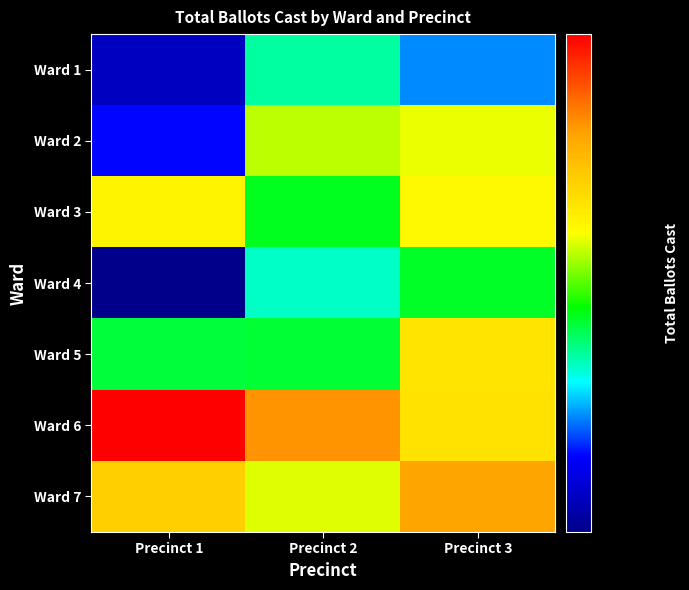

Reading left to right, extract all data points from this chart.

Ward 1: Precinct 1=1191	Precinct 2=1391	Precinct 3=1300
Ward 2: Precinct 1=1245	Precinct 2=1555	Precinct 3=1578
Ward 3: Precinct 1=1606	Precinct 2=1447	Precinct 3=1598
Ward 4: Precinct 1=1145	Precinct 2=1372	Precinct 3=1446
Ward 5: Precinct 1=1436	Precinct 2=1439	Precinct 3=1638
Ward 6: Precinct 1=1974	Precinct 2=1788	Precinct 3=1642
Ward 7: Precinct 1=1681	Precinct 2=1571	Precinct 3=1768